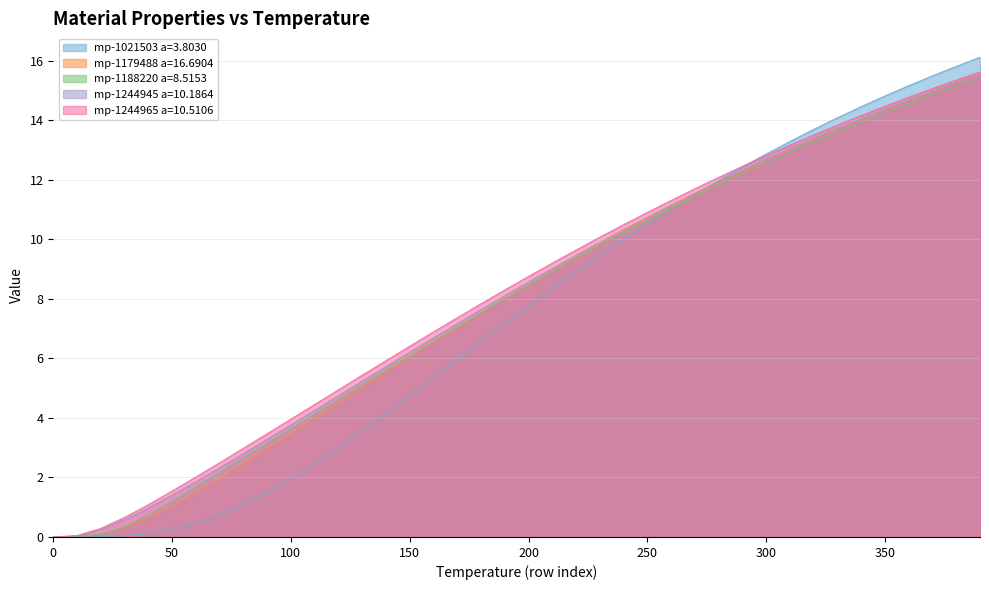

Which series has the largest total across all categories?

mp-1244965 a=10.5106